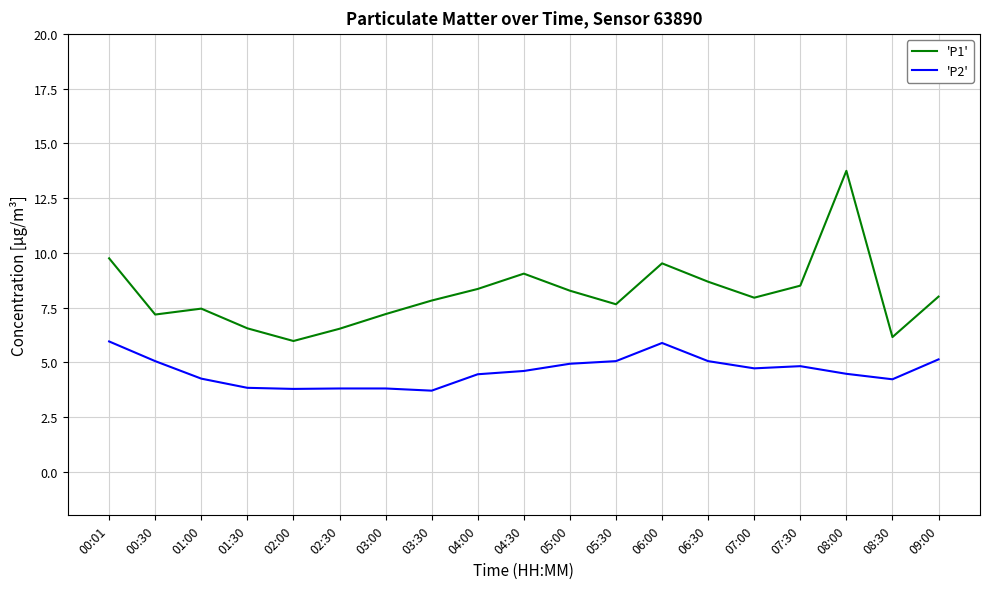

Which series has the largest range (max minus min)?

'P1'